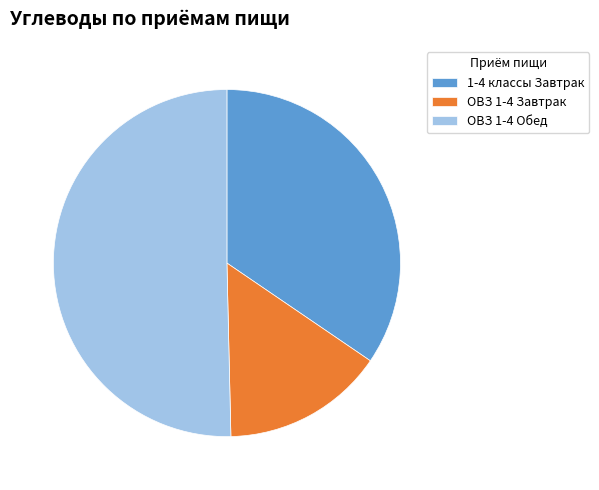

Rank the categories by value from lowest to highest.

ОВЗ 1-4 Завтрак, 1-4 классы Завтрак, ОВЗ 1-4 Обед